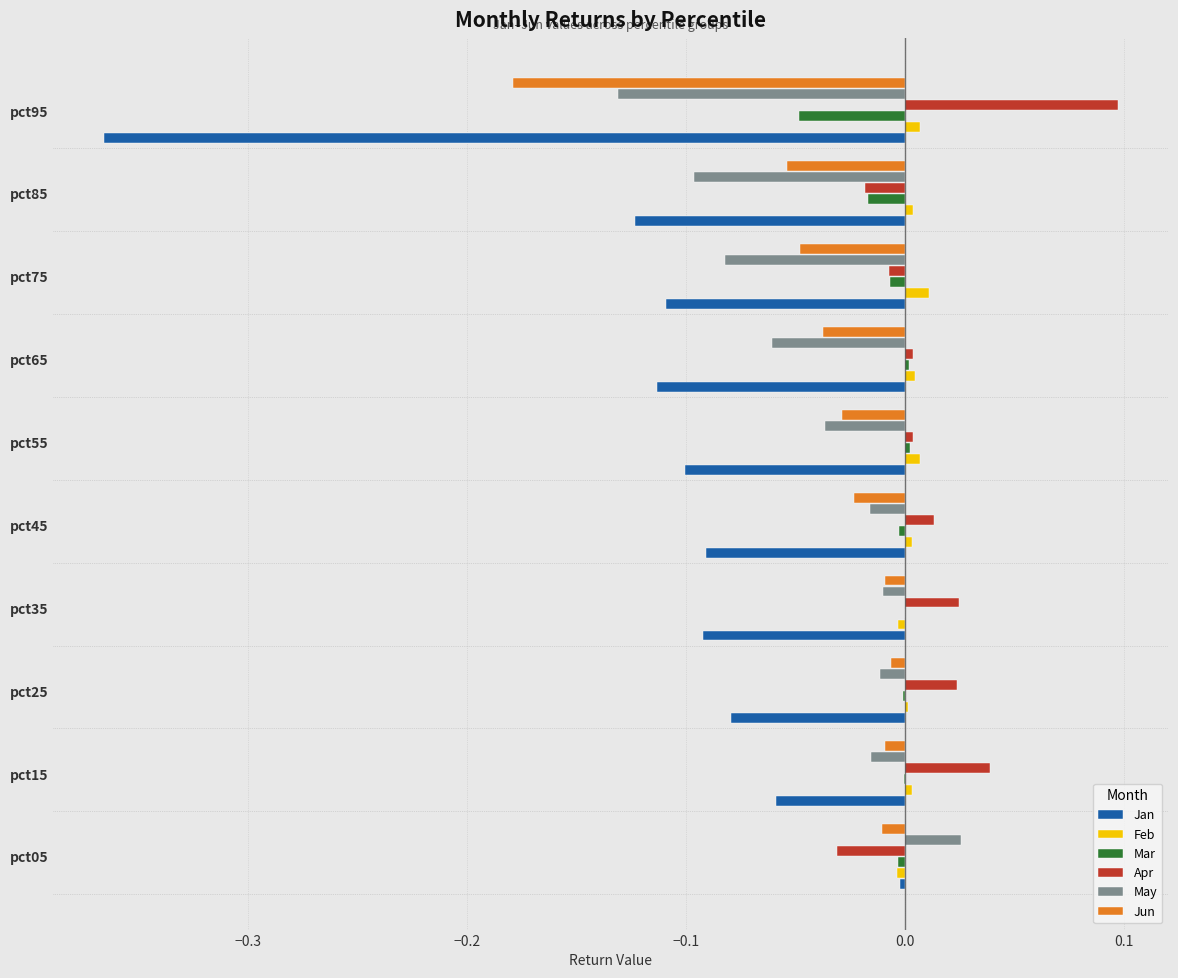

Is the value of Jan at pct65 greater than the value of May at pct25?

No